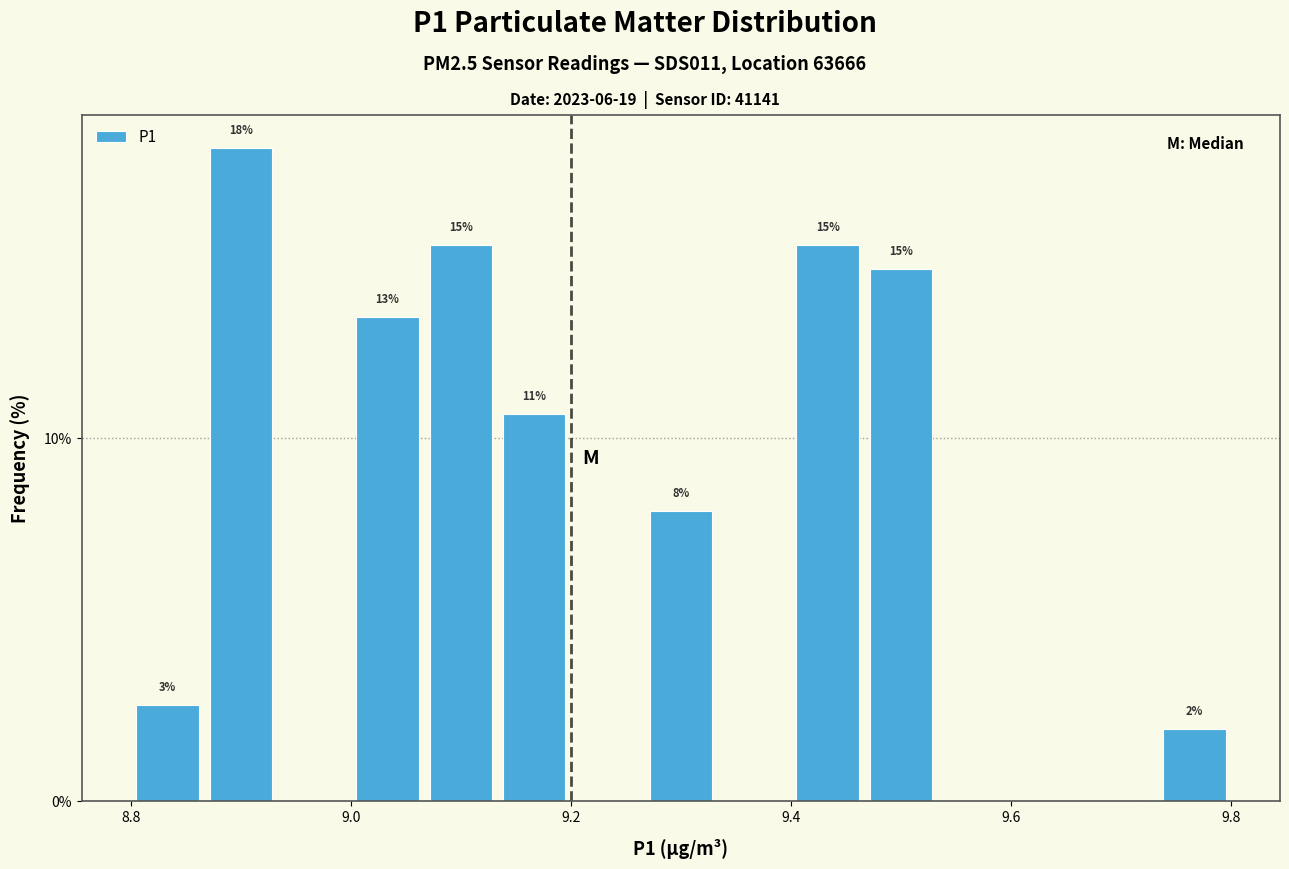

Read against the x-axis, roughly where is the centre of the tallest bar?

8.90